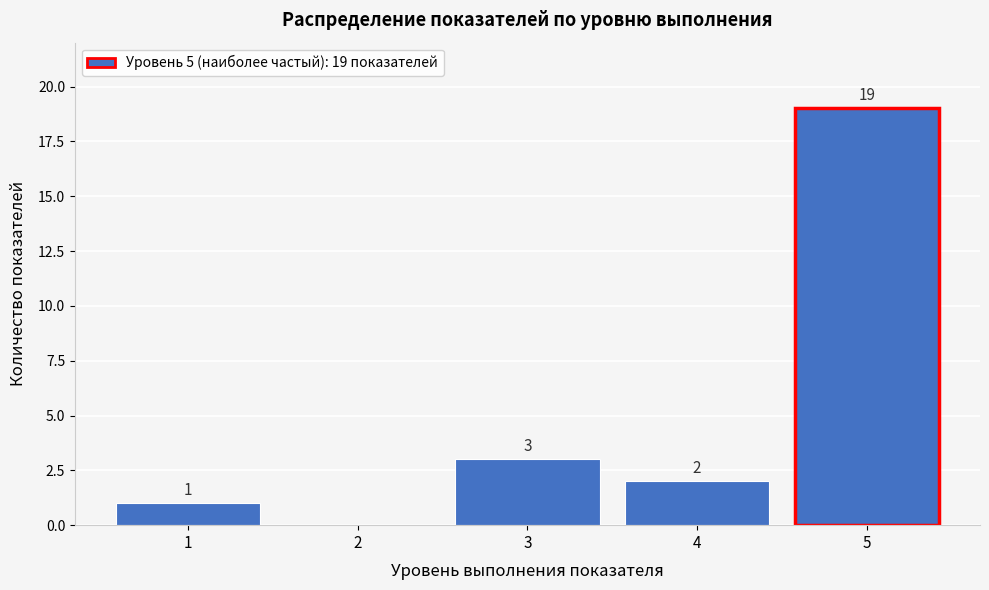

Reading left to right, list all the values displayed in this chart.

1=1	2=0	3=3	4=2	5=19